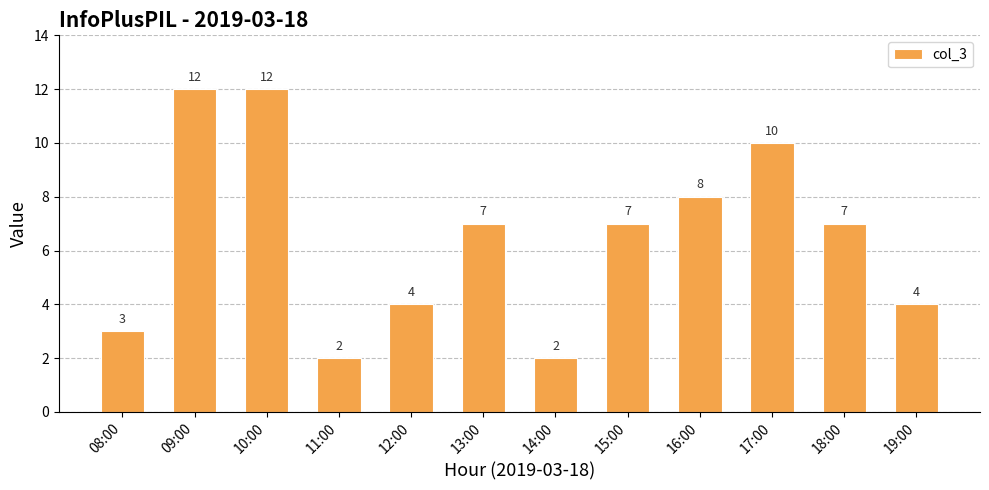

Approximately how many times larger is the value at 18:00 compared to 09:00?

0.6